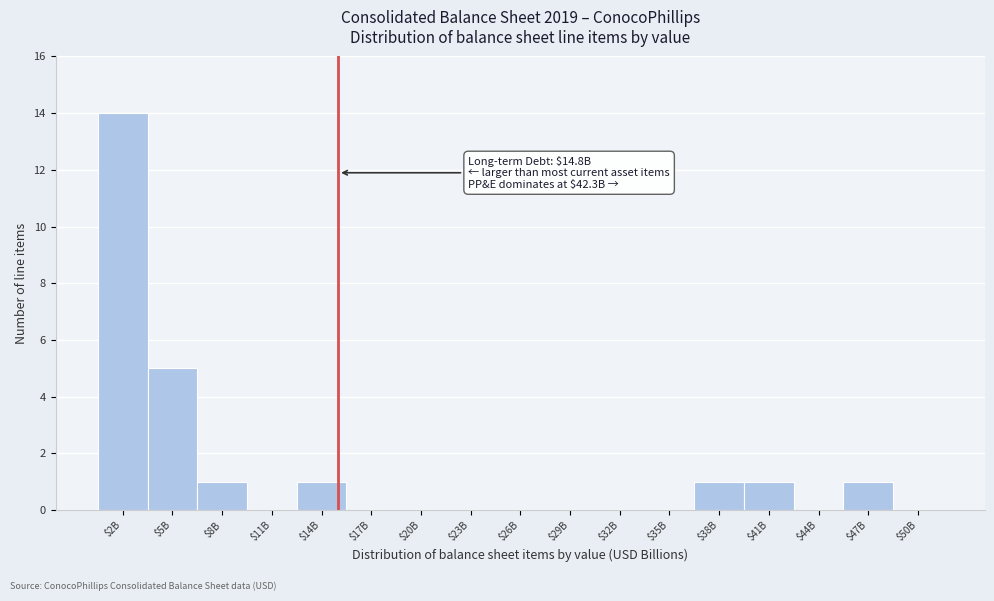

True or false: the data shows 0 at $11B.

True